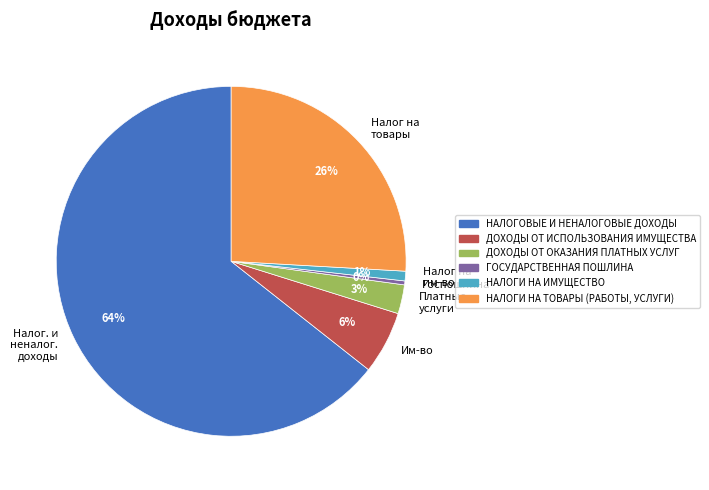

How many slices are in this pie chart?

6